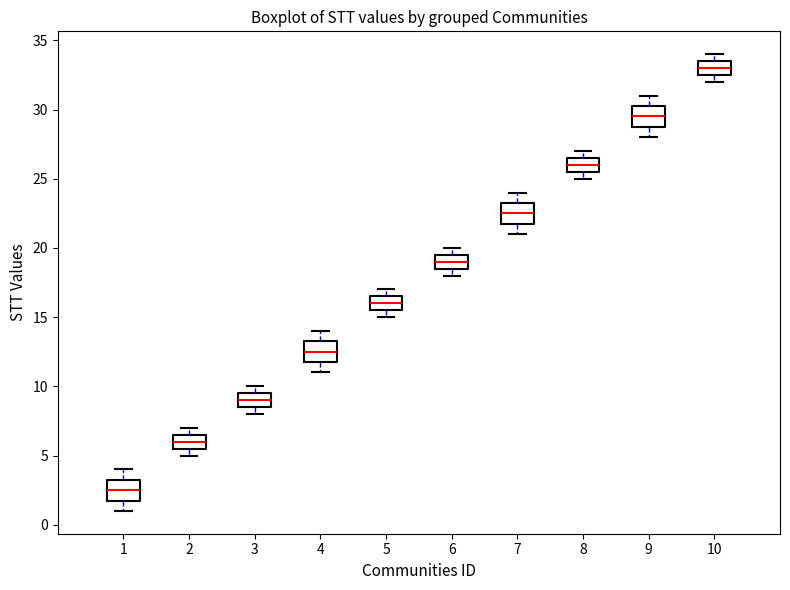

Reading left to right, transcribe this box plot: for each box, give where its median line is, the range the box spans, and where its two whiskers end, as read against the y-axis. The values are not printed on the chart, so give them approximately, as read against the axis.

1: median 2.5, box 2.0 to 3.5, whiskers 1.0 to 4.0
2: median 6.0, box 5.5 to 6.5, whiskers 5.0 to 7.0
3: median 9.0, box 8.5 to 9.5, whiskers 8.0 to 10.0
4: median 12.5, box 12.0 to 13.5, whiskers 11.0 to 14.0
5: median 16.0, box 15.5 to 16.5, whiskers 15.0 to 17.0
6: median 19.0, box 18.5 to 19.5, whiskers 18.0 to 20.0
7: median 22.5, box 22.0 to 23.5, whiskers 21.0 to 24.0
8: median 26.0, box 25.5 to 26.5, whiskers 25.0 to 27.0
9: median 29.5, box 29.0 to 30.5, whiskers 28.0 to 31.0
10: median 33.0, box 32.5 to 33.5, whiskers 32.0 to 34.0